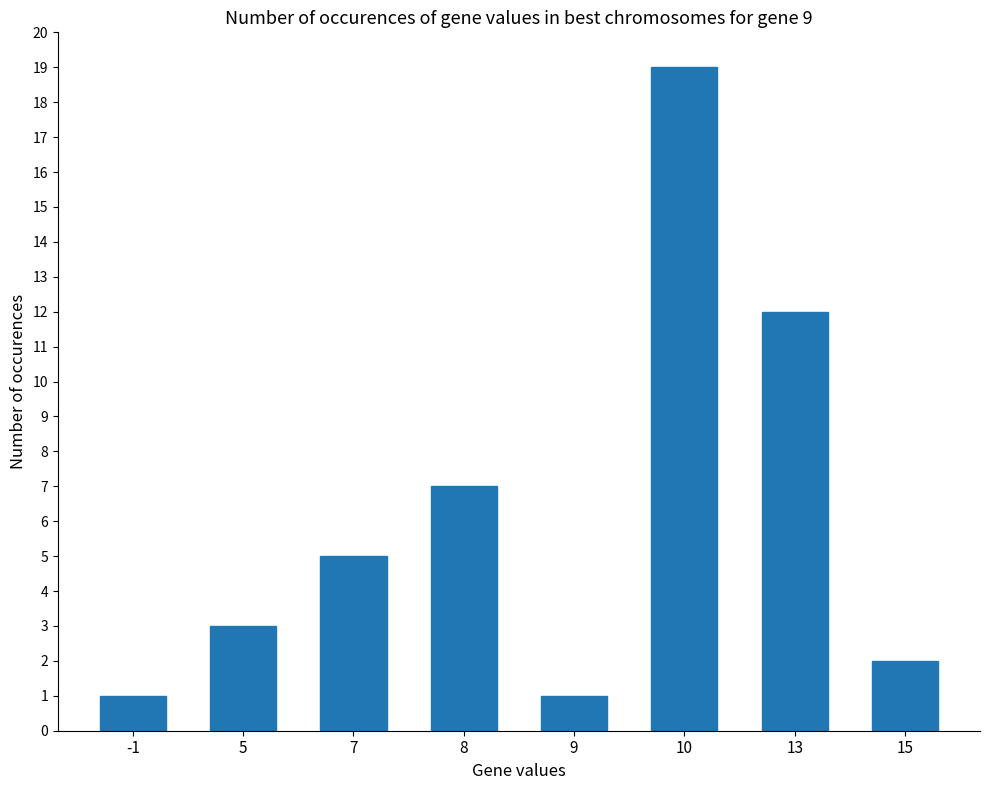

Reading left to right, list all the values displayed in this chart.

-1=1	5=3	7=5	8=7	9=1	10=19	13=12	15=2